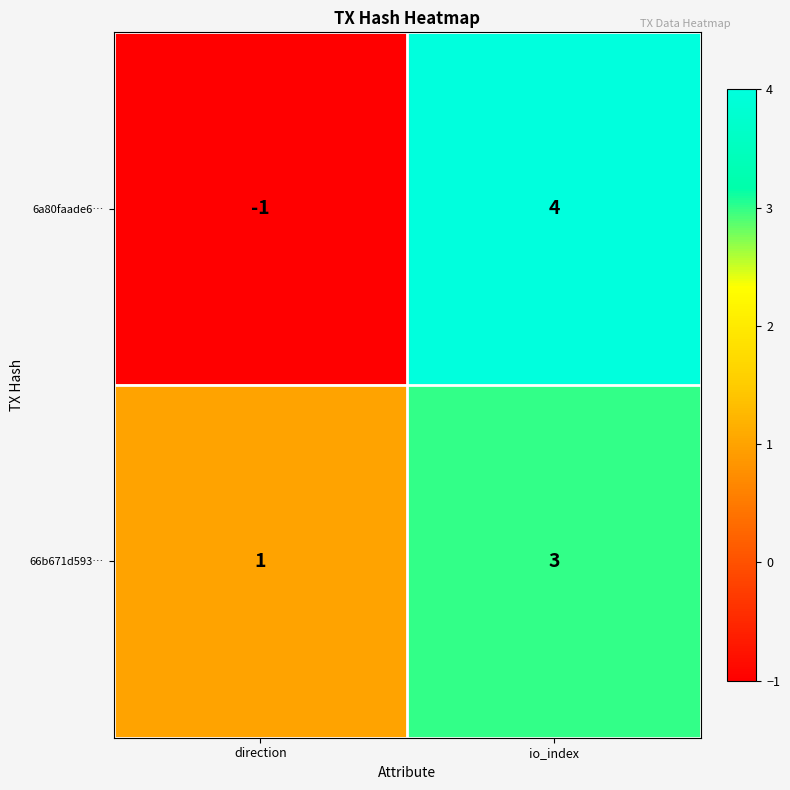

What value does the 6a80faade6… series have at io_index?

4